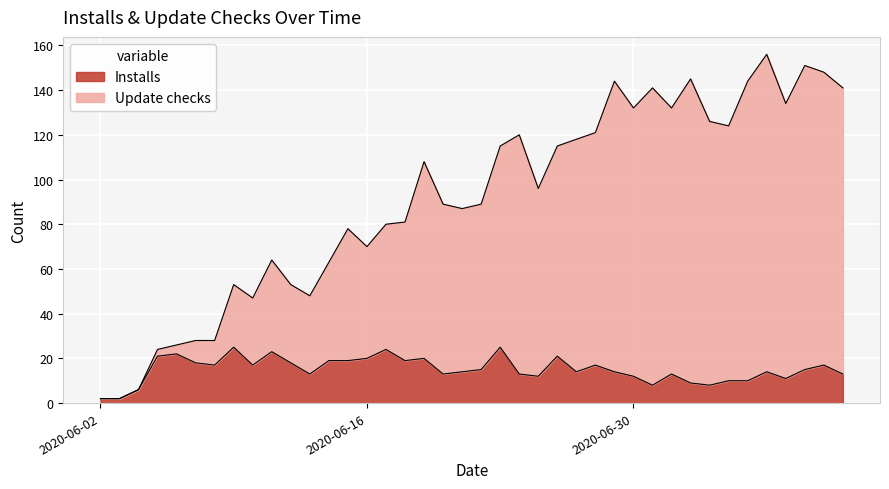

What is the sum of the Installs values at 2020-06-28 and 2020-06-19?

37